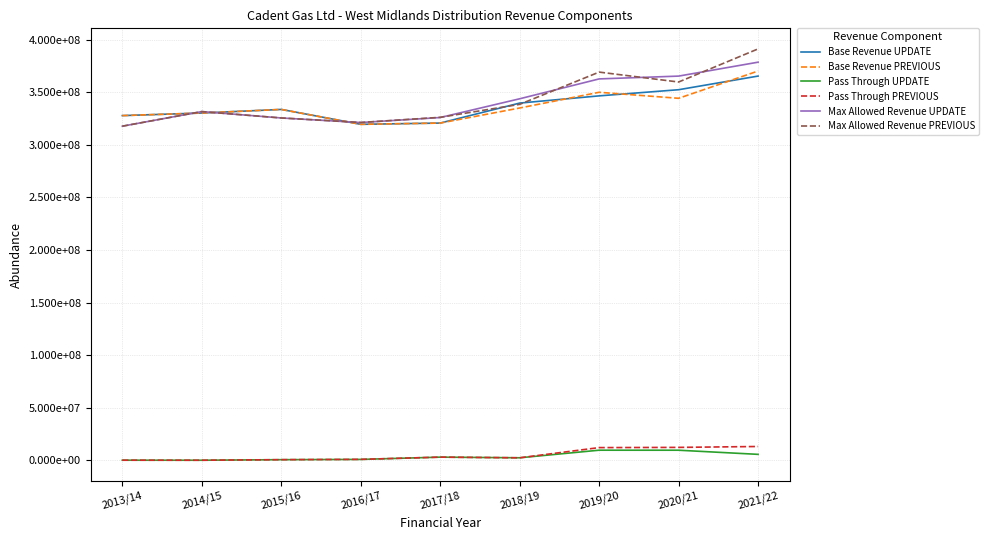

Is the value of Base Revenue PREVIOUS at 2017/18 greater than the value of Pass Through UPDATE at 2014/15?

Yes